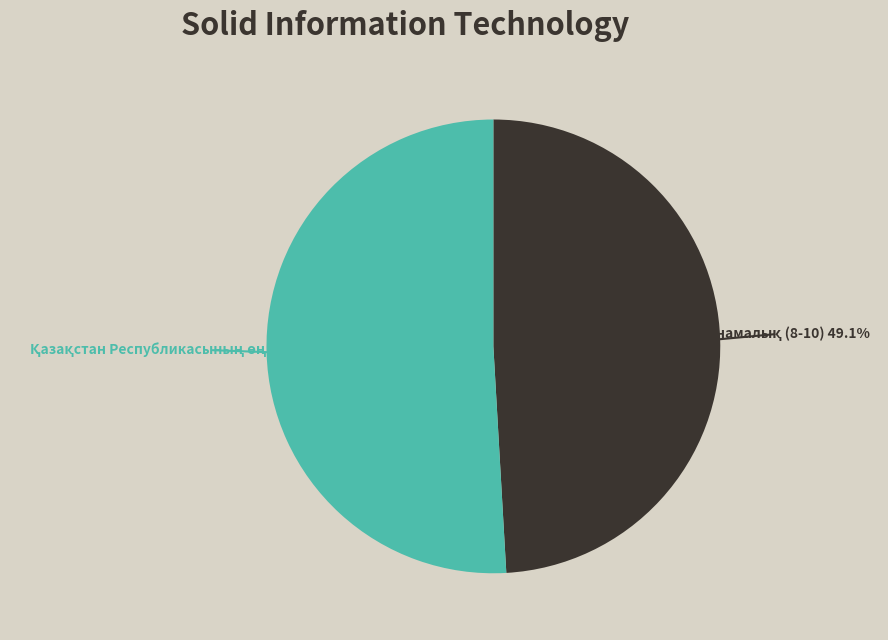

Is there a majority slice in this chart?

Yes